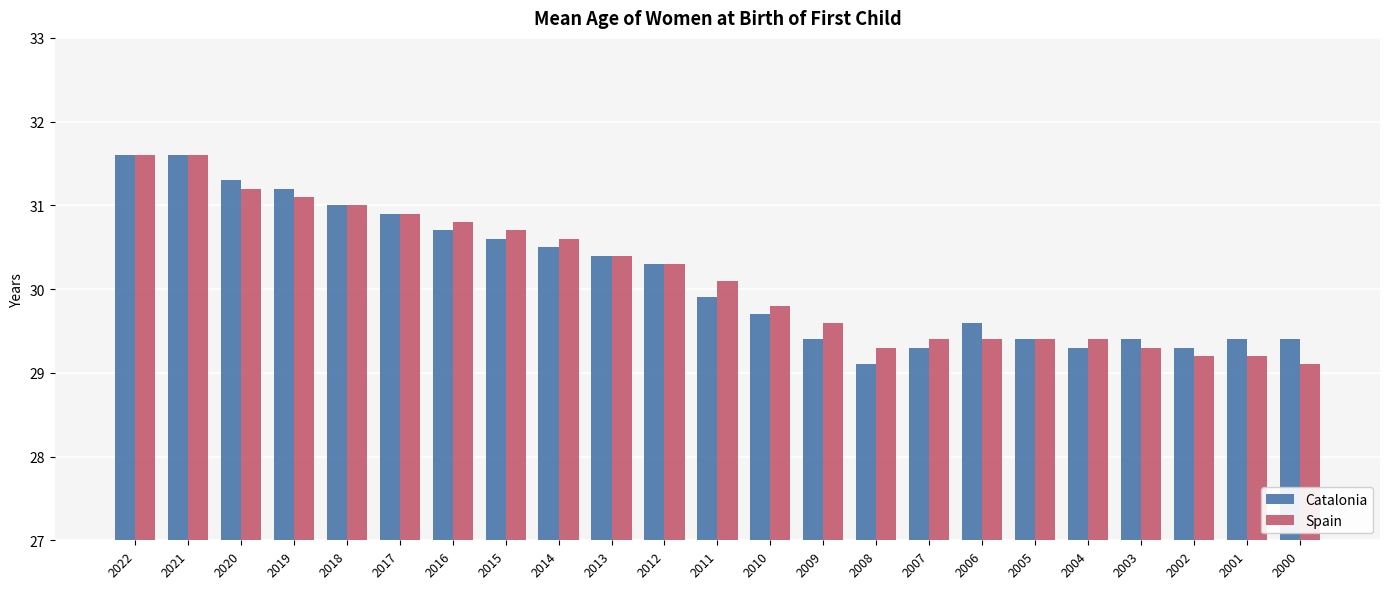

List the series in order of their overall mean, highest first.

Spain, Catalonia